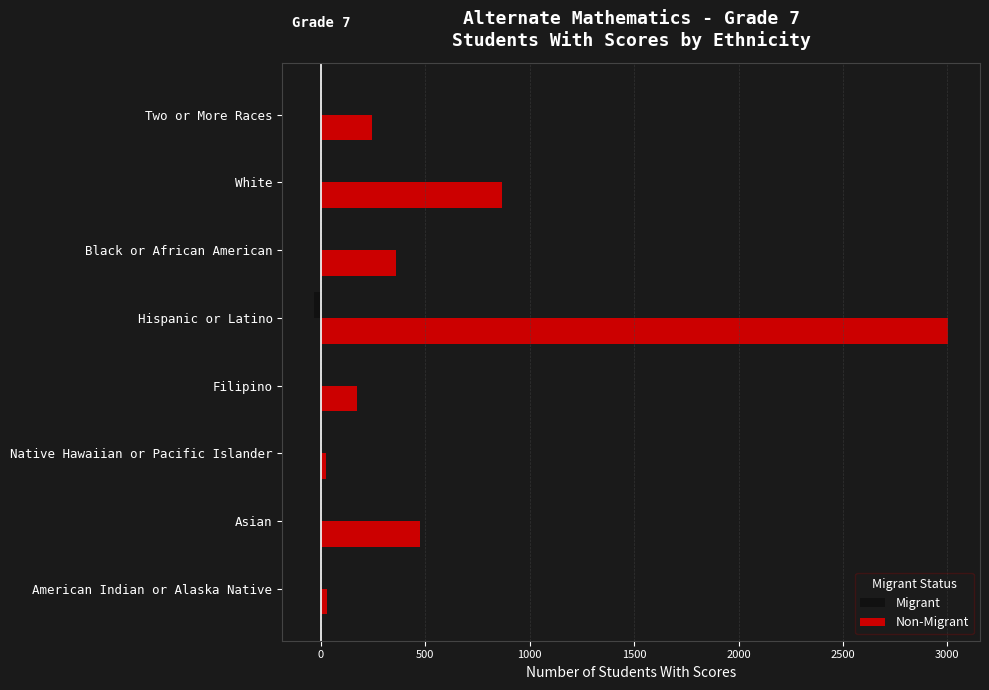

What are all the series names shown in the legend?

Migrant, Non-Migrant